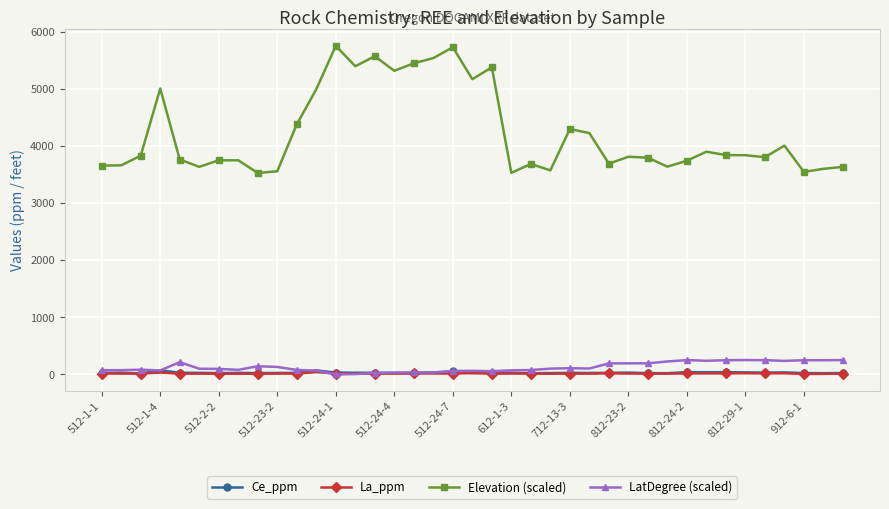

Is this an area chart (filled region under the line)?

No